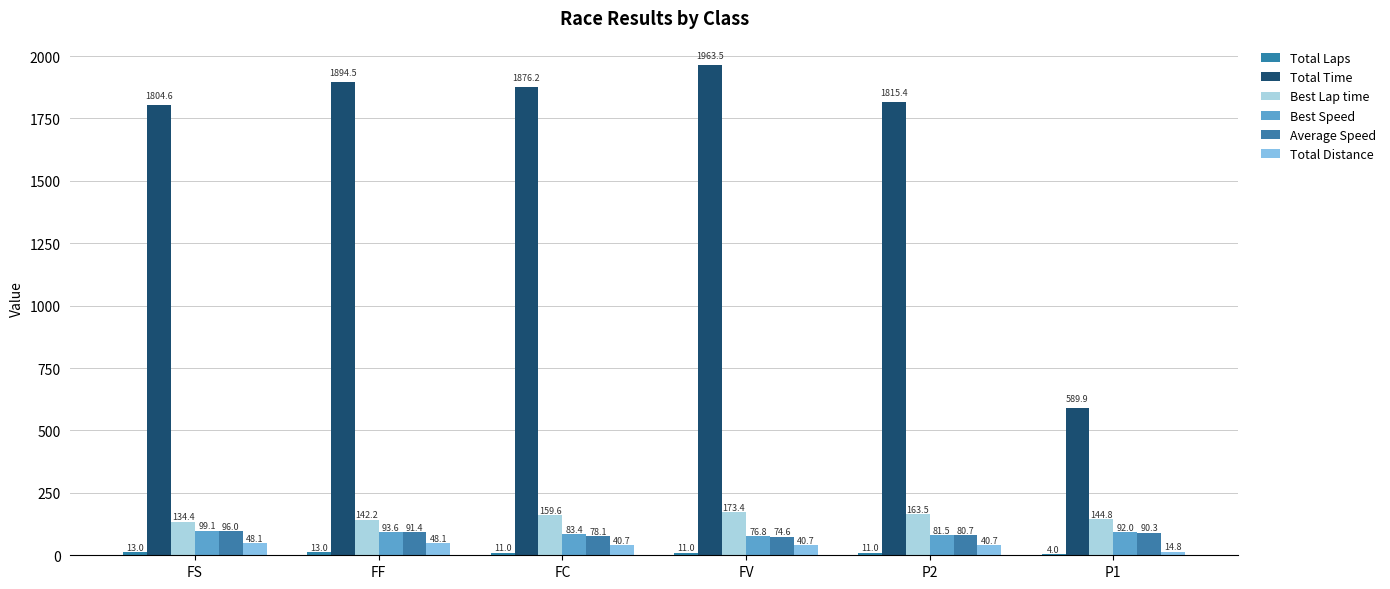

Rank the series by their maximum value, from lowest to highest.

Total Laps, Total Distance, Average Speed, Best Speed, Best Lap time, Total Time